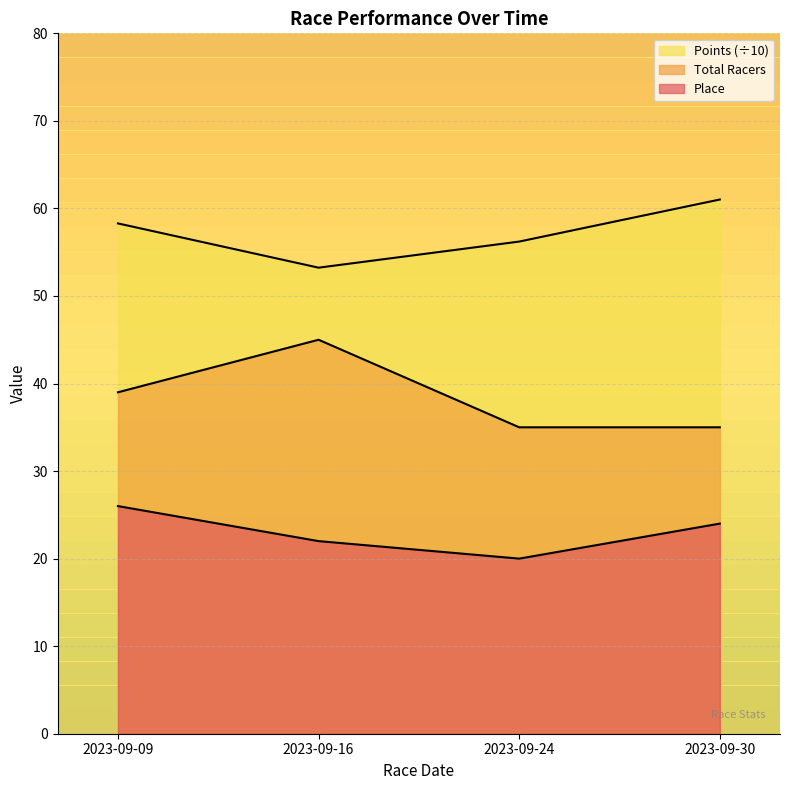

Where is Total Racers nearest to the value 40?

2023-09-09